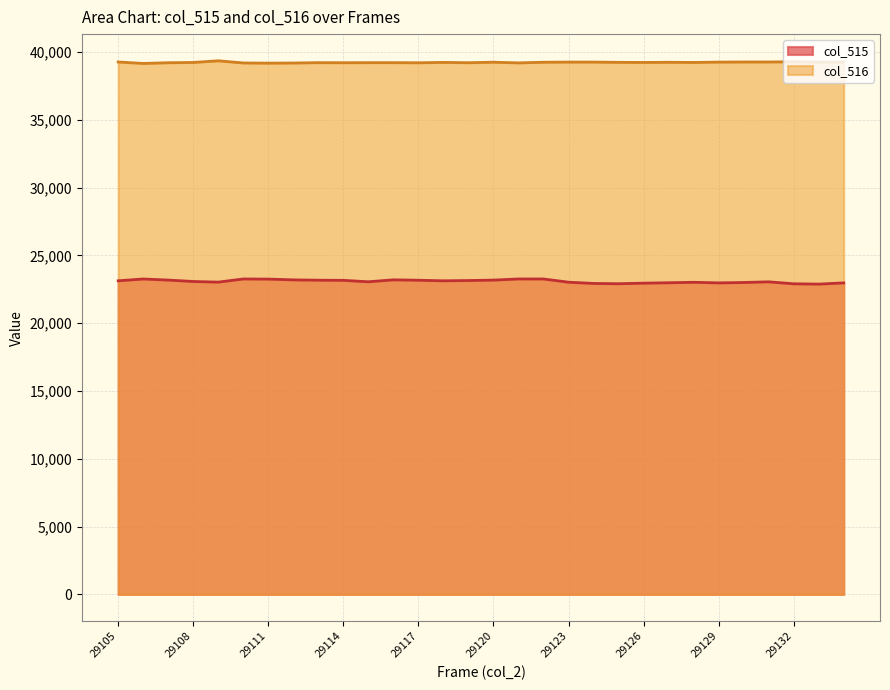

What is the value of the col_516 point at the 24th from the left?

39240